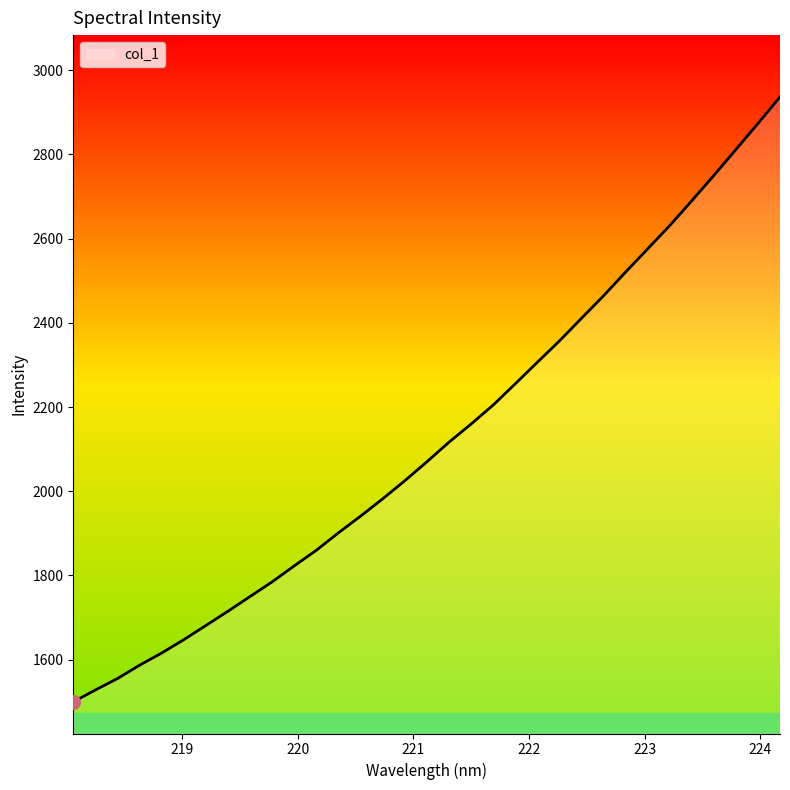

What is the greatest value displayed?

2936.7